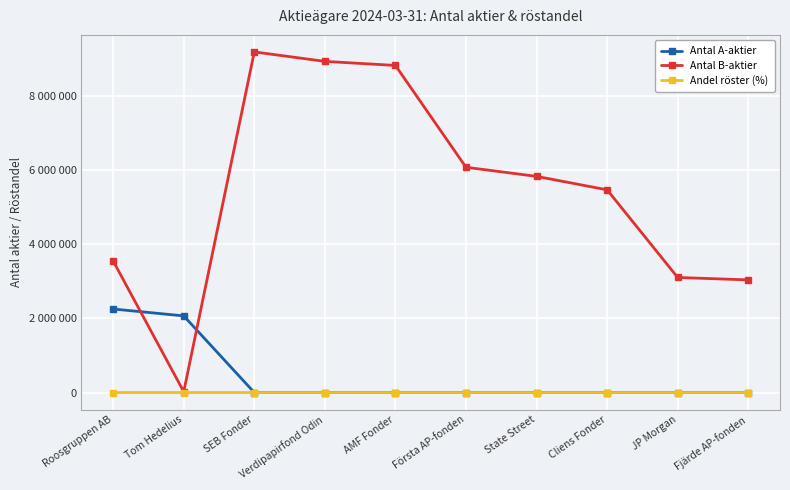

What position from the left is Roosgruppen AB?

1